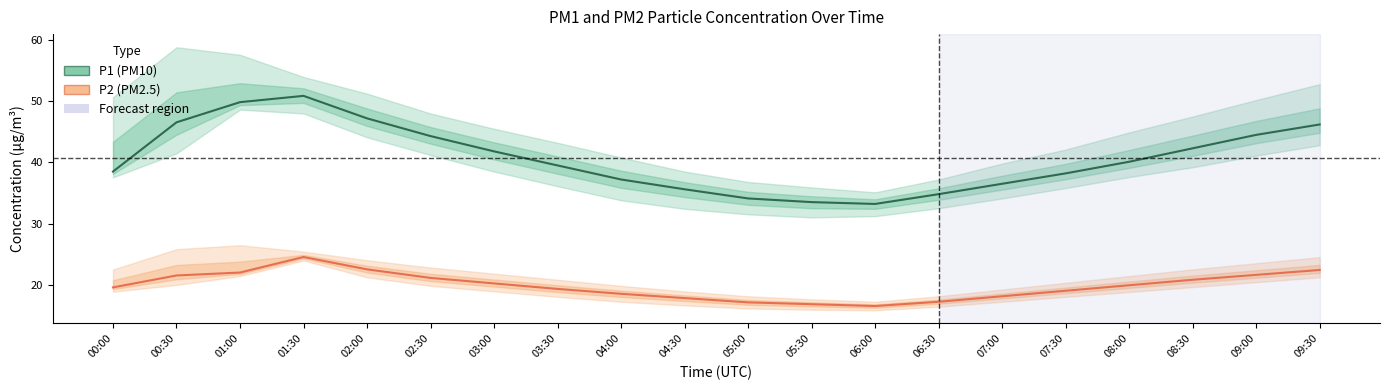

True or false: P2 (PM2.5) and P1 (PM10) cross at least once.

False